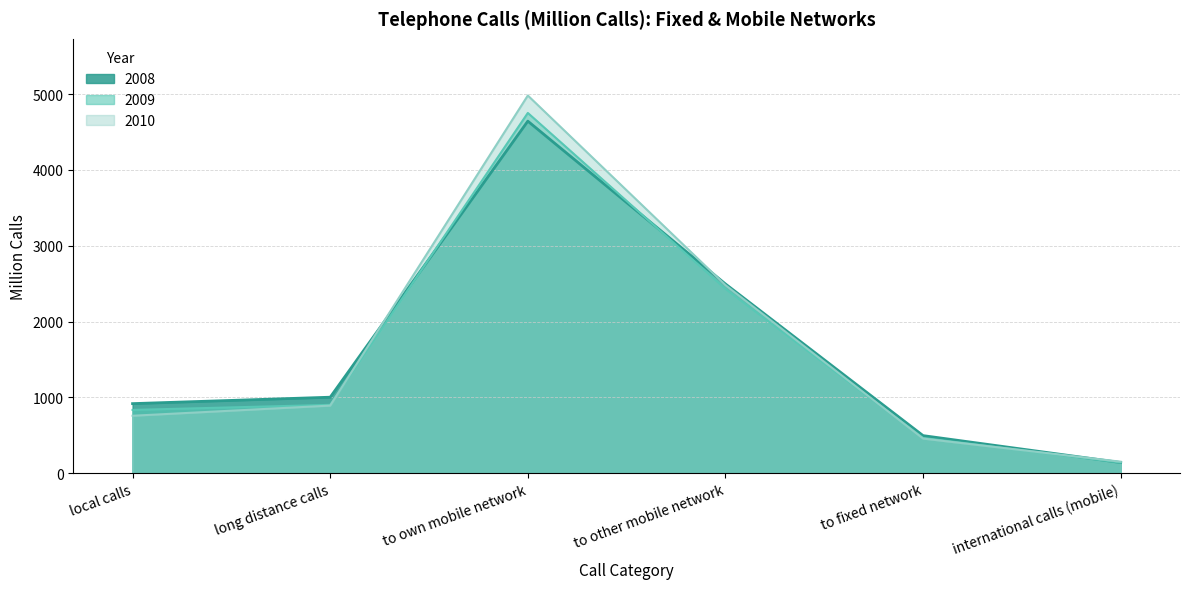

What is the minimum value shown in the chart?

141.0